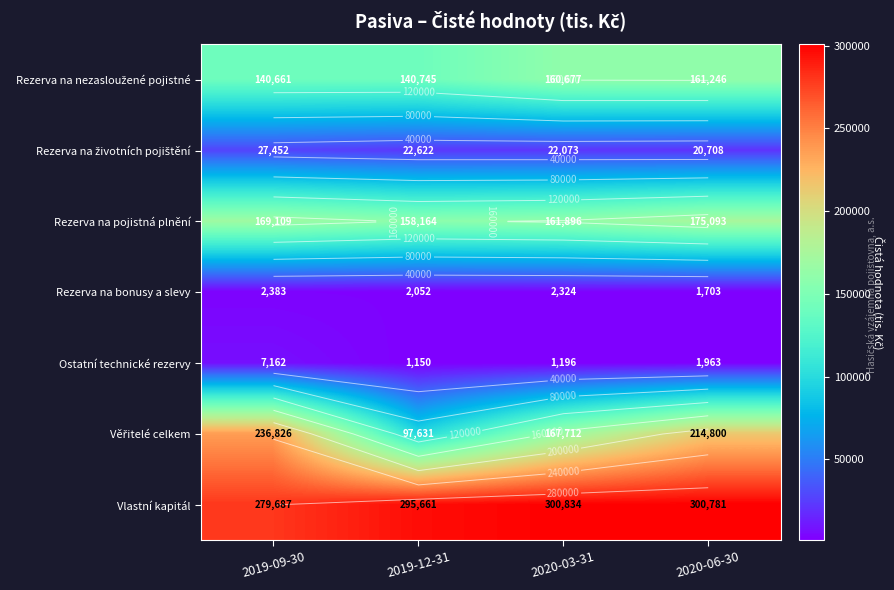

True or false: Rezerva na bonusy a slevy has a value of 783 at 2020-06-30.

False